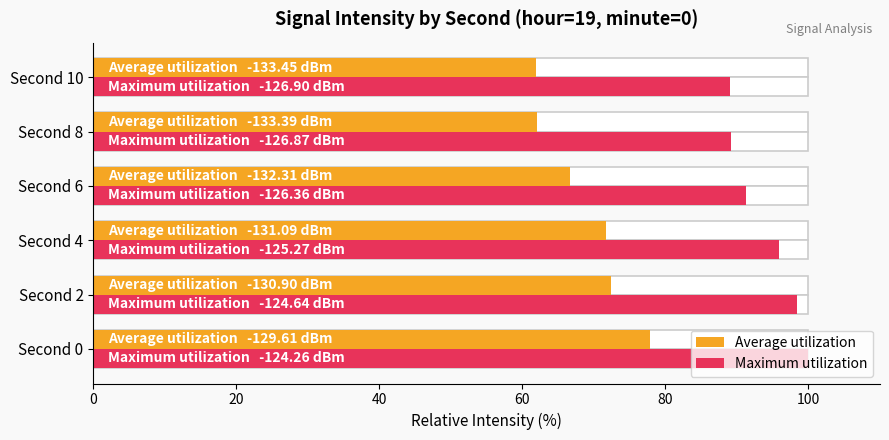

What is the maximum value shown in the chart?

100.0